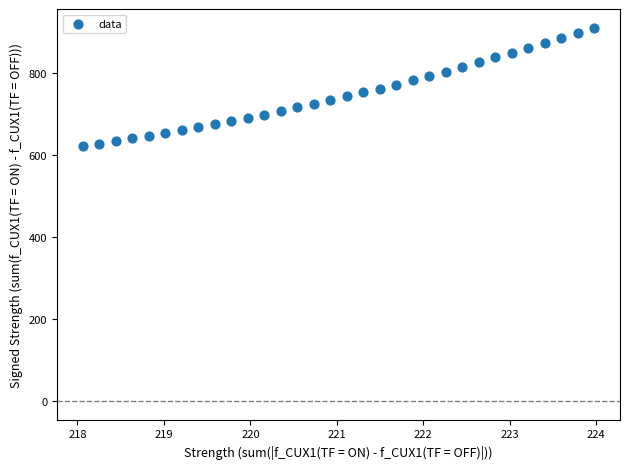

What is the range of X values (max minus min)?

5.9